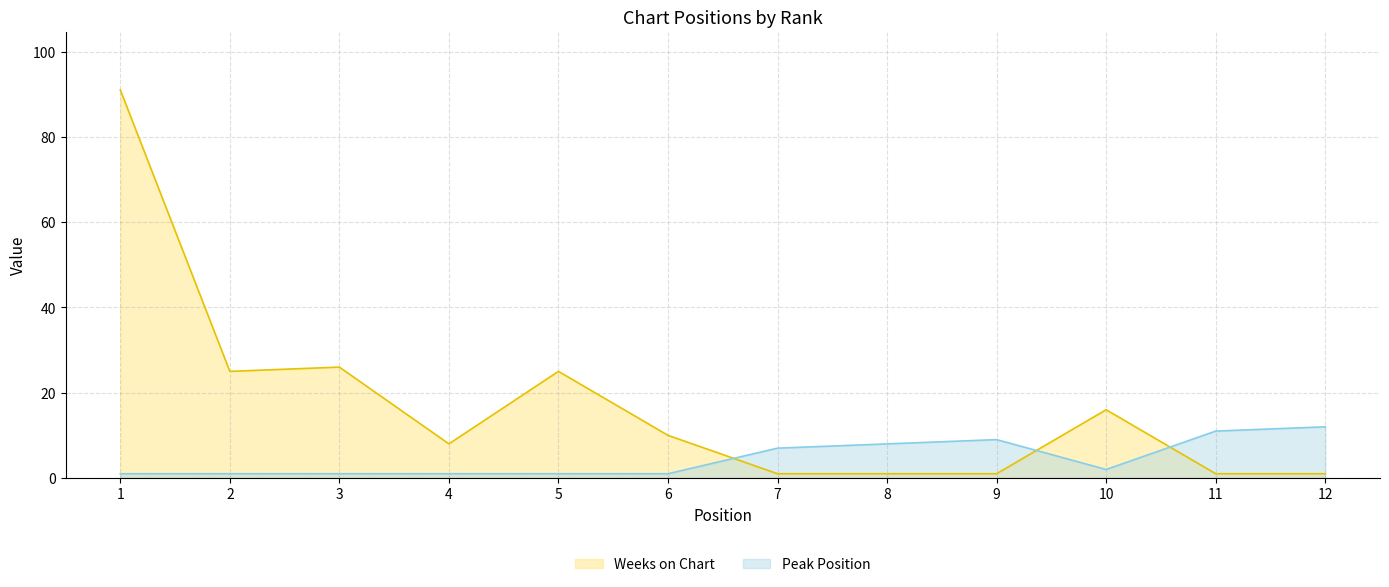

True or false: Weeks on Chart and Peak Position cross at least once.

True